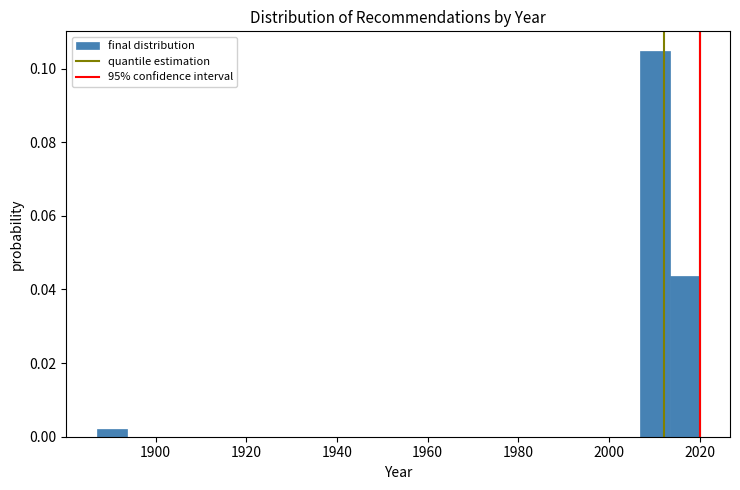

Read against the x-axis, roughly where is the centre of the tallest bar?

2010